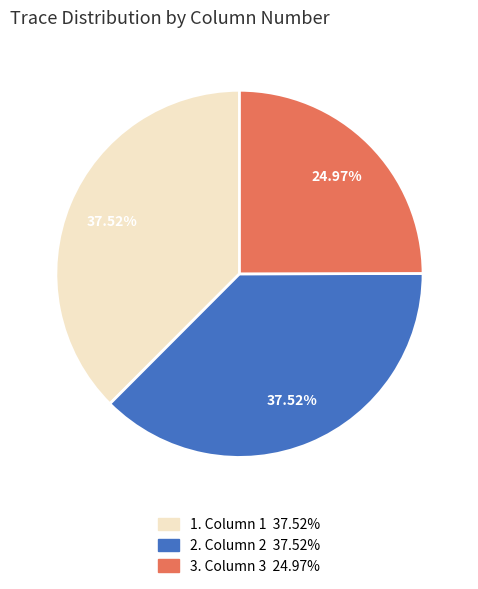

Does any single category account for the majority?

No